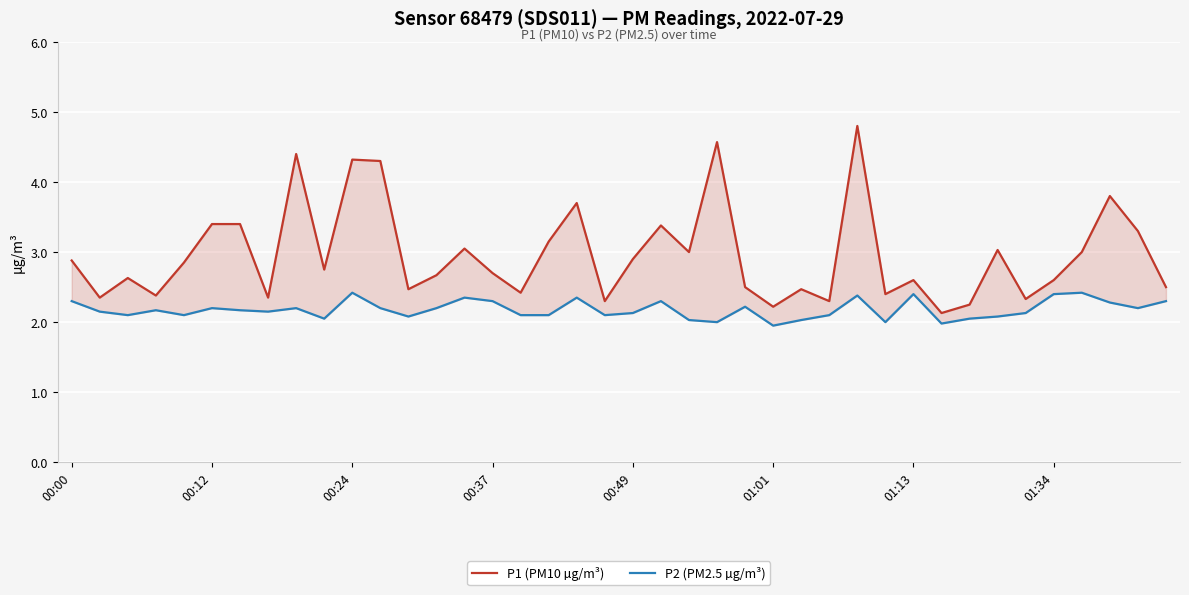

What value does the P2 (PM2.5 µg/m³) series have at 33?

2.1